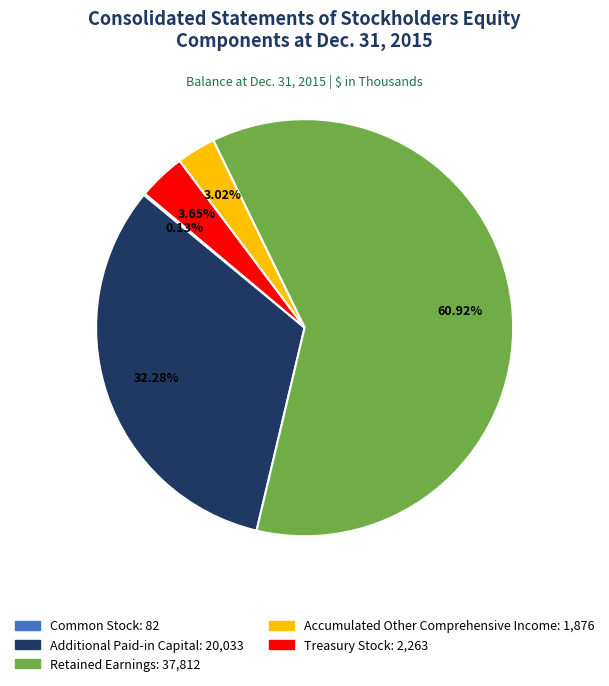

The Retained Earnings slice represents 61% of the pie. True or false?

True